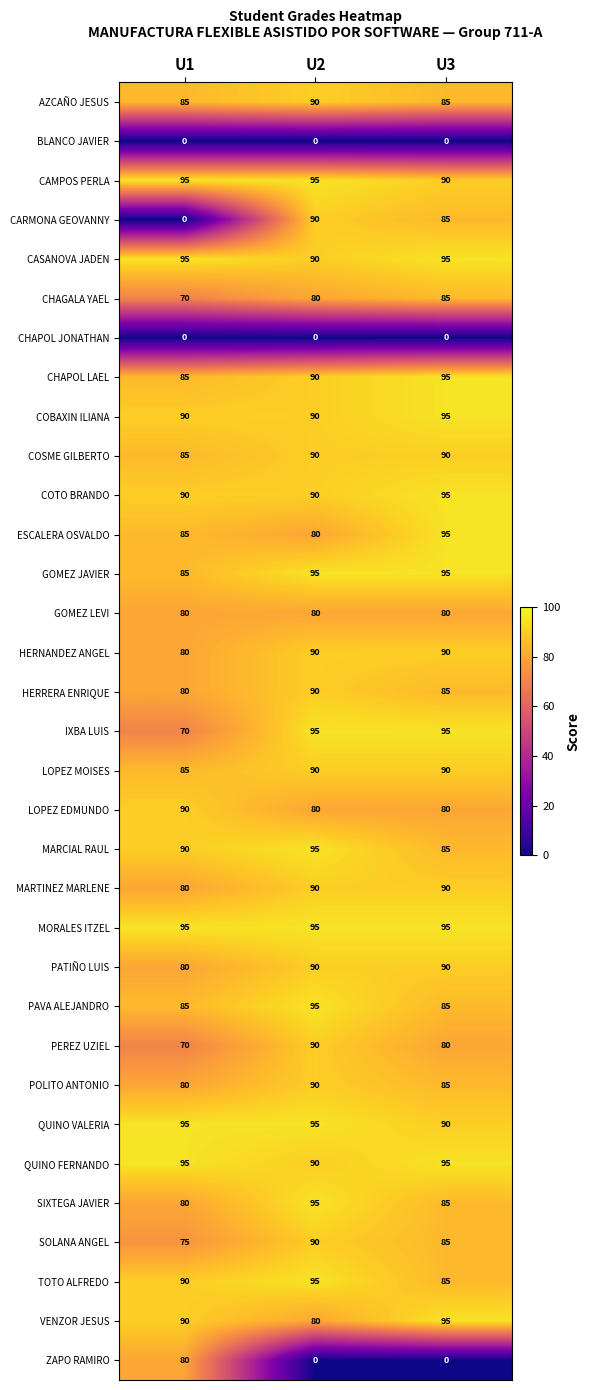

What is the average value of the CARMONA GEOVANNY series?

58